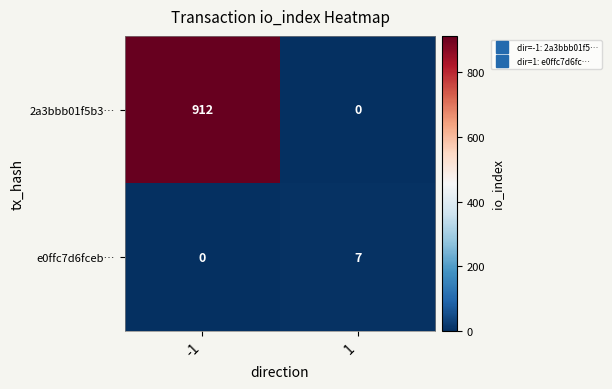

At which category is the sum across all series the highest?

-1